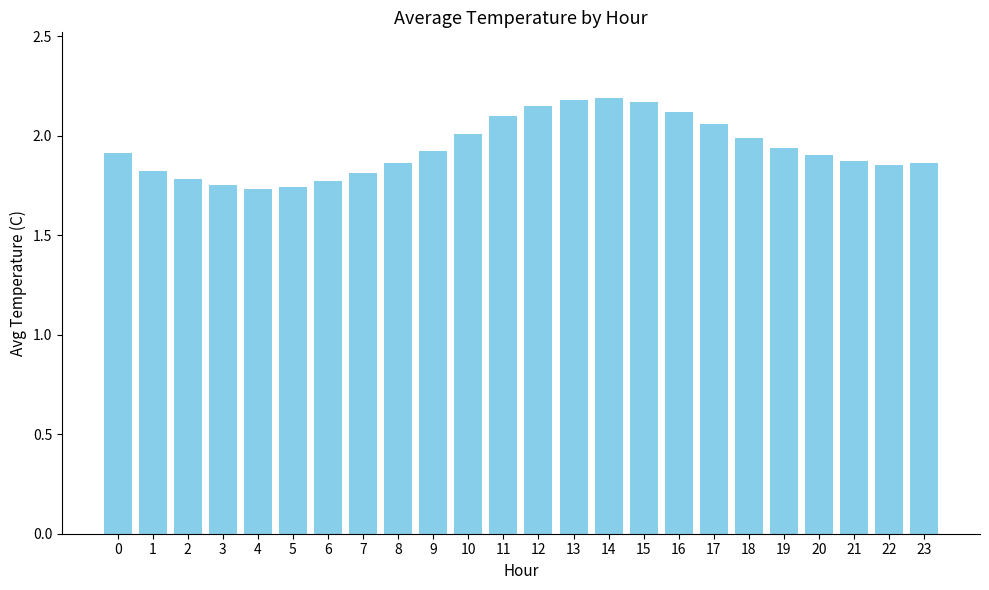

The value at 18 is 3.2. True or false?

False